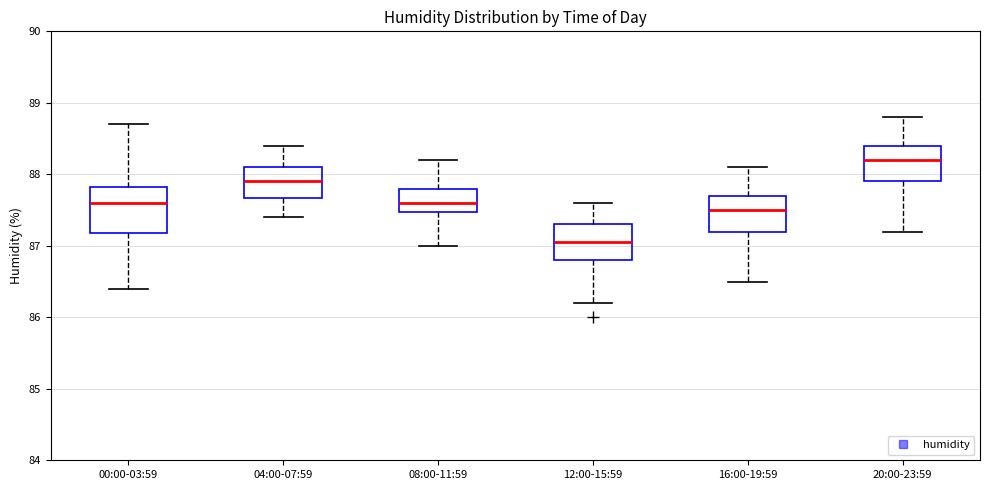

Reading left to right, transcribe this box plot: for each box, give where its median line is, the range the box spans, and where its two whiskers end, as read against the y-axis. The values are not printed on the chart, so give them approximately, as read against the axis.

00:00-03:59: median 87.6, box 87.2 to 87.8, whiskers 86.4 to 88.7
04:00-07:59: median 87.9, box 87.7 to 88.1, whiskers 87.4 to 88.4
08:00-11:59: median 87.6, box 87.5 to 87.8, whiskers 87.0 to 88.2
12:00-15:59: median 87.1, box 86.8 to 87.3, whiskers 86.2 to 87.6
16:00-19:59: median 87.5, box 87.2 to 87.7, whiskers 86.5 to 88.1
20:00-23:59: median 88.2, box 87.9 to 88.4, whiskers 87.2 to 88.8